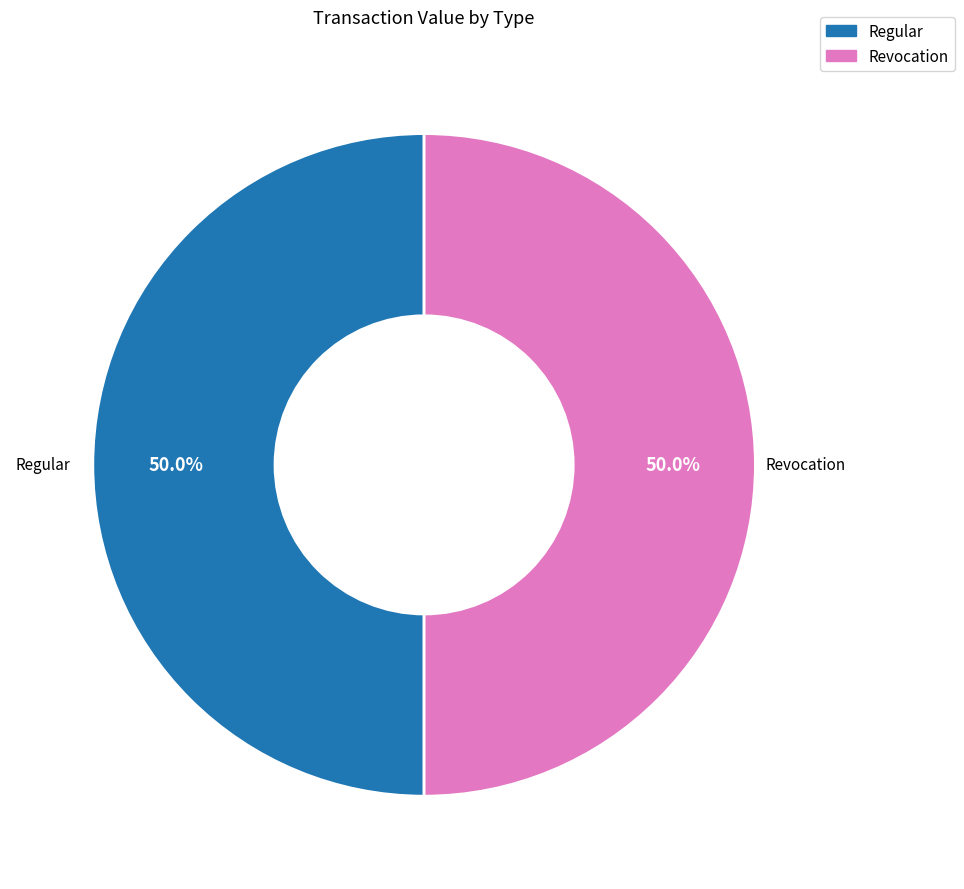

How many slices are in this pie chart?

2